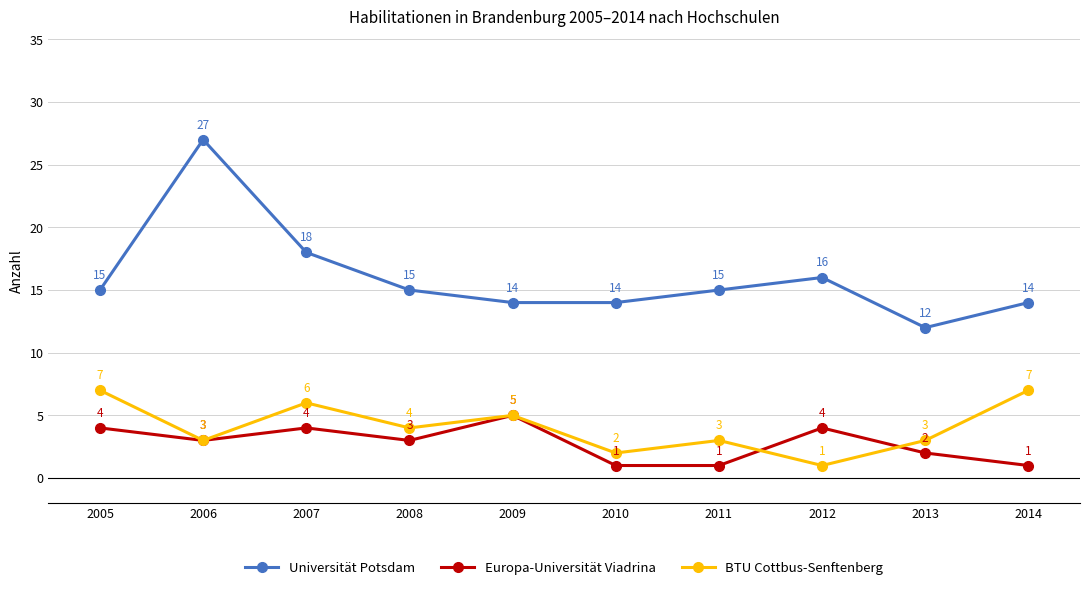

Read the Europa-Universität Viadrina value at 2012.

4